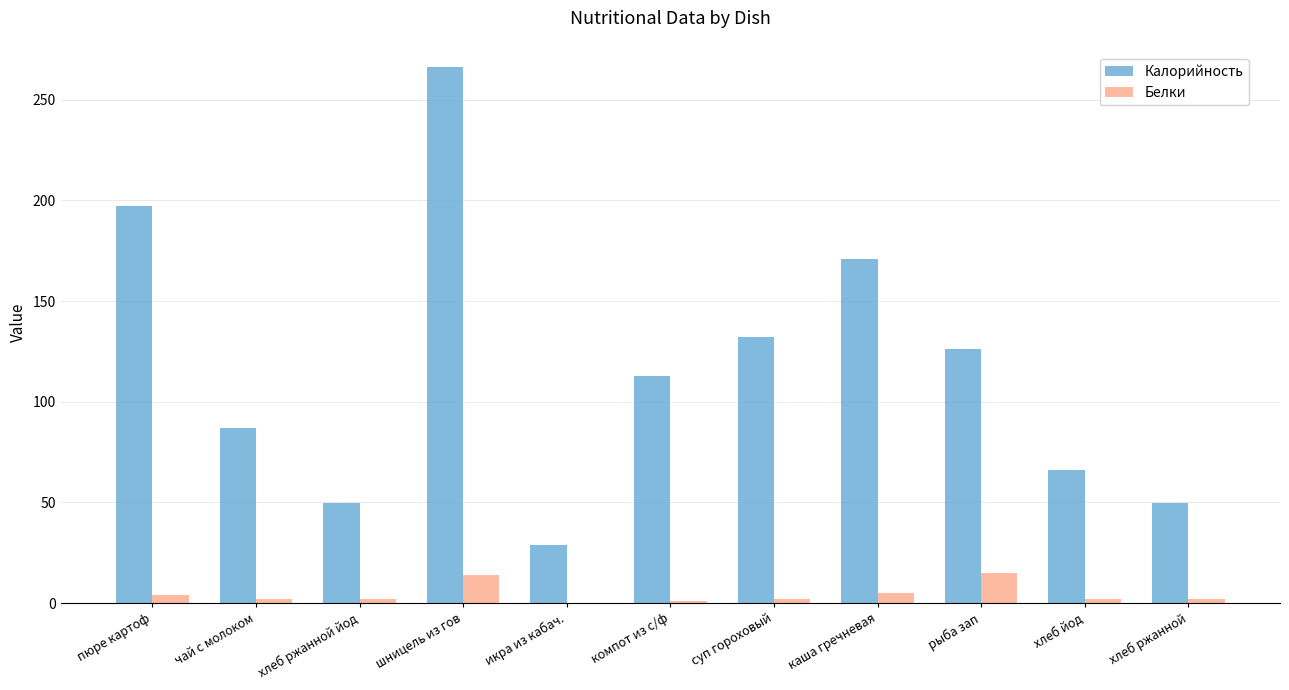

At which category is the sum across all series the highest?

шницель из гов